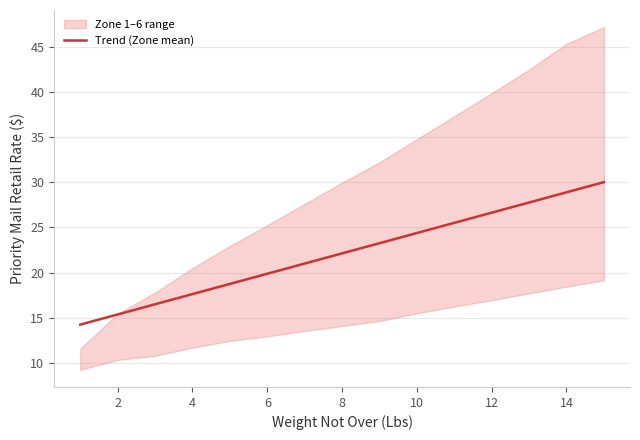

What is the lowest value of the Trend (Zone mean) series?

14.3